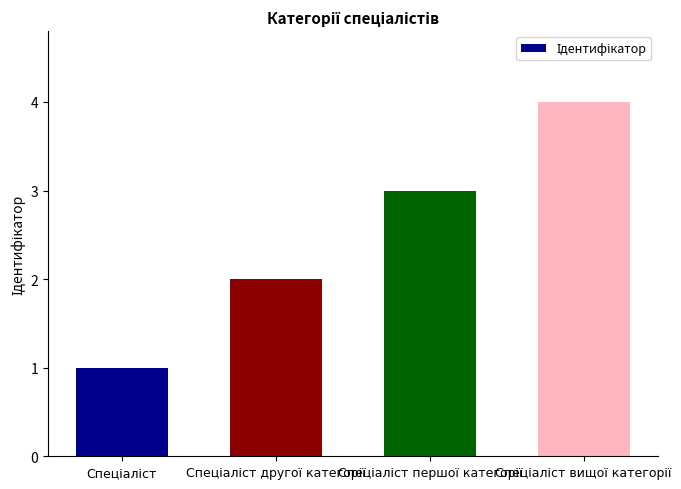

What is the greatest value displayed?

4